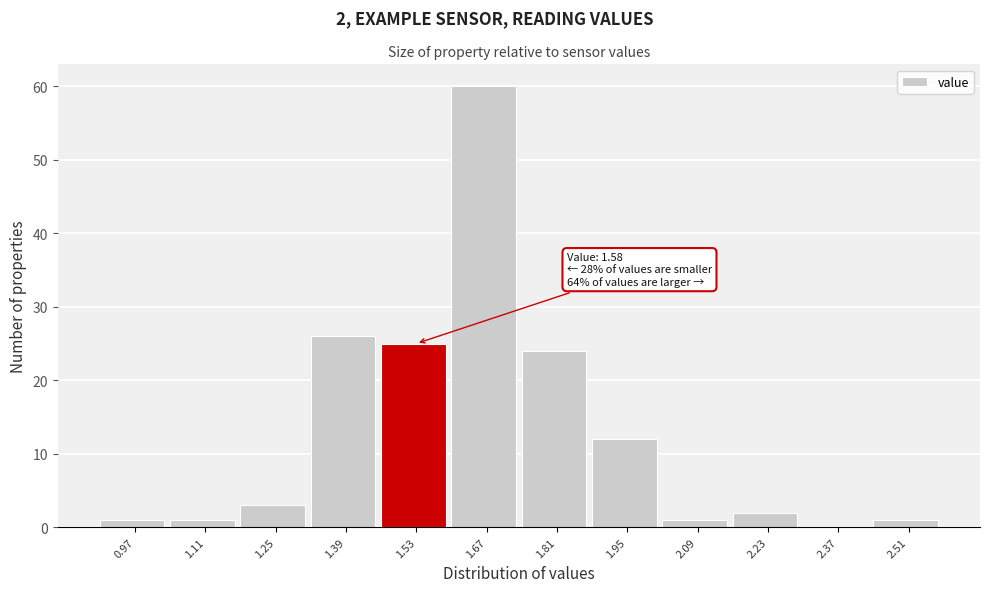

Which range on the x-axis has the tallest bar?

1.60 to 1.74